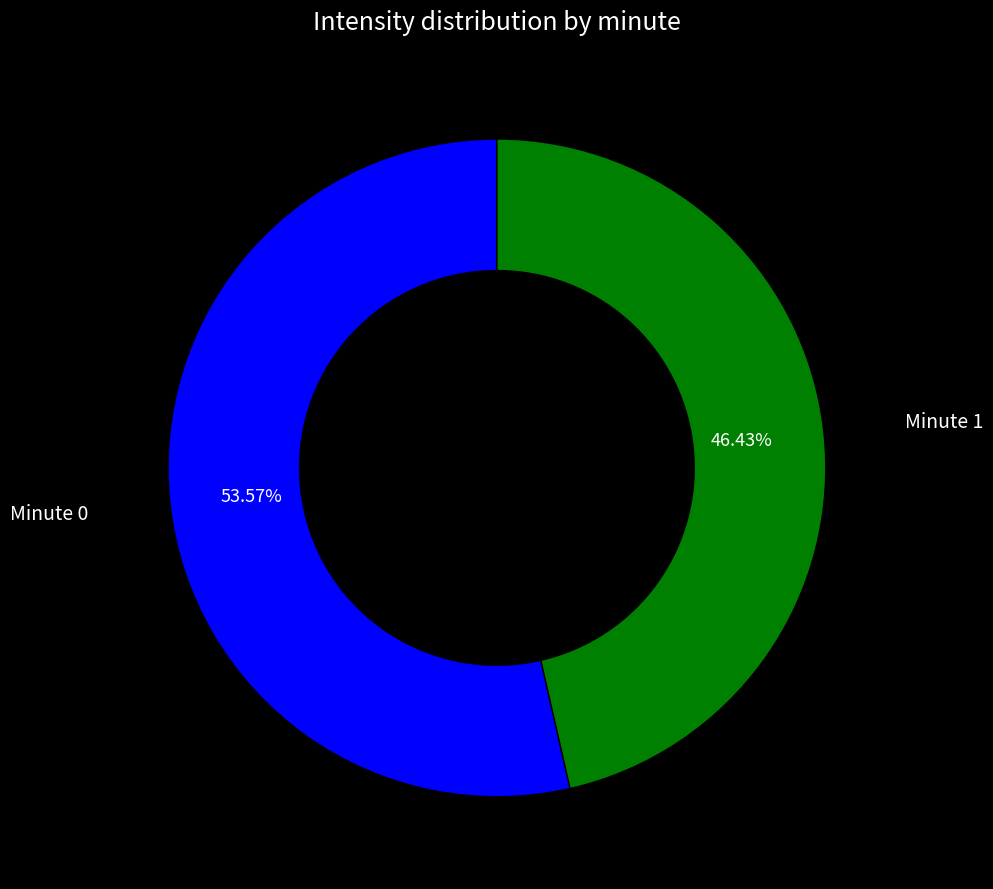

Is there a majority slice in this chart?

Yes